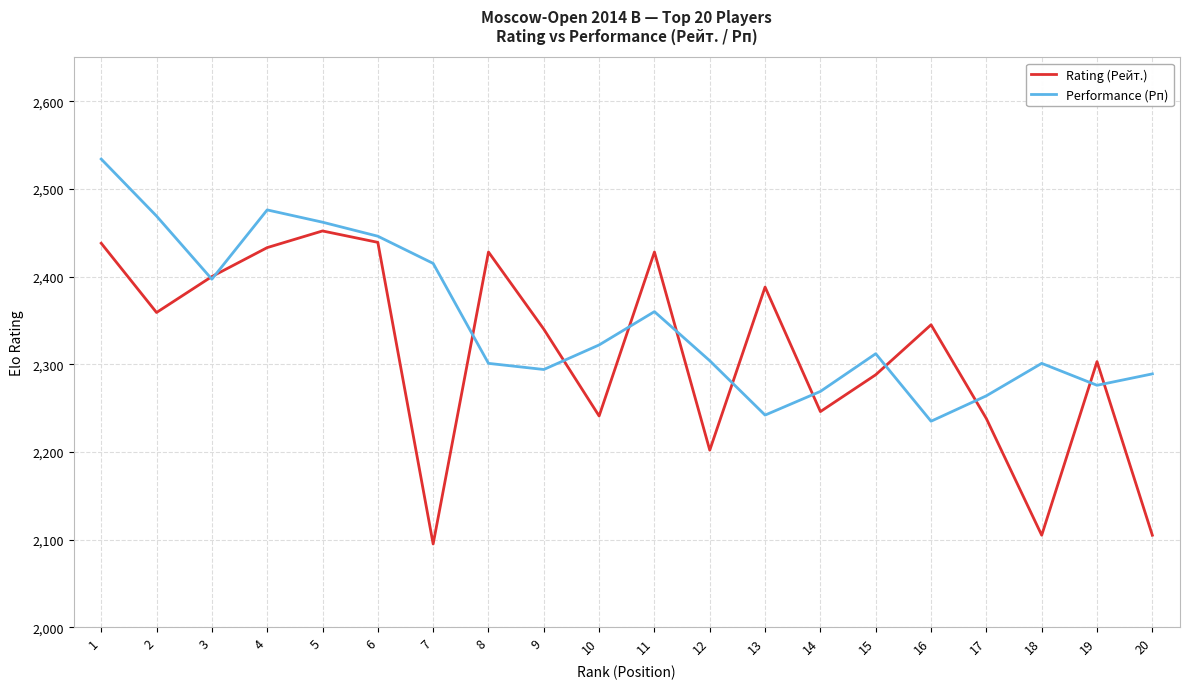

What is the difference between the maximum and minimum values in the Rating (Рейт.) series?

357